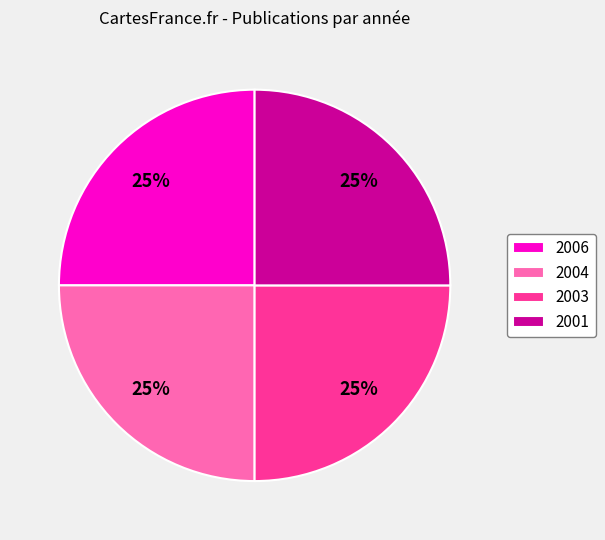

What is the ratio of the value at 2004 to the value at 2003?

1.0